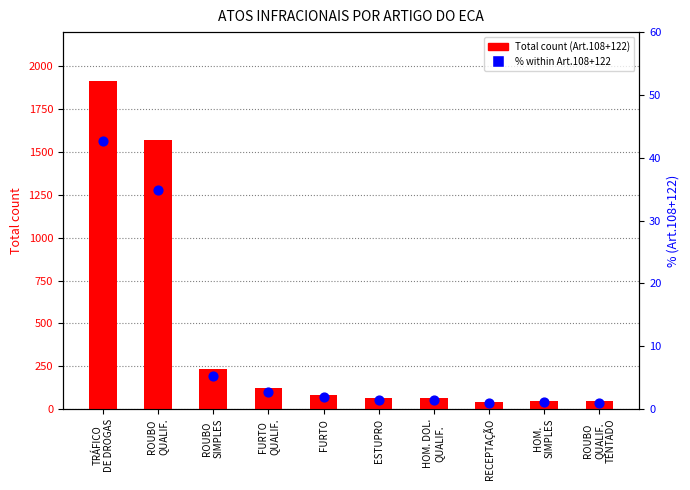

At how many categories does at least one series exceed 217?

3